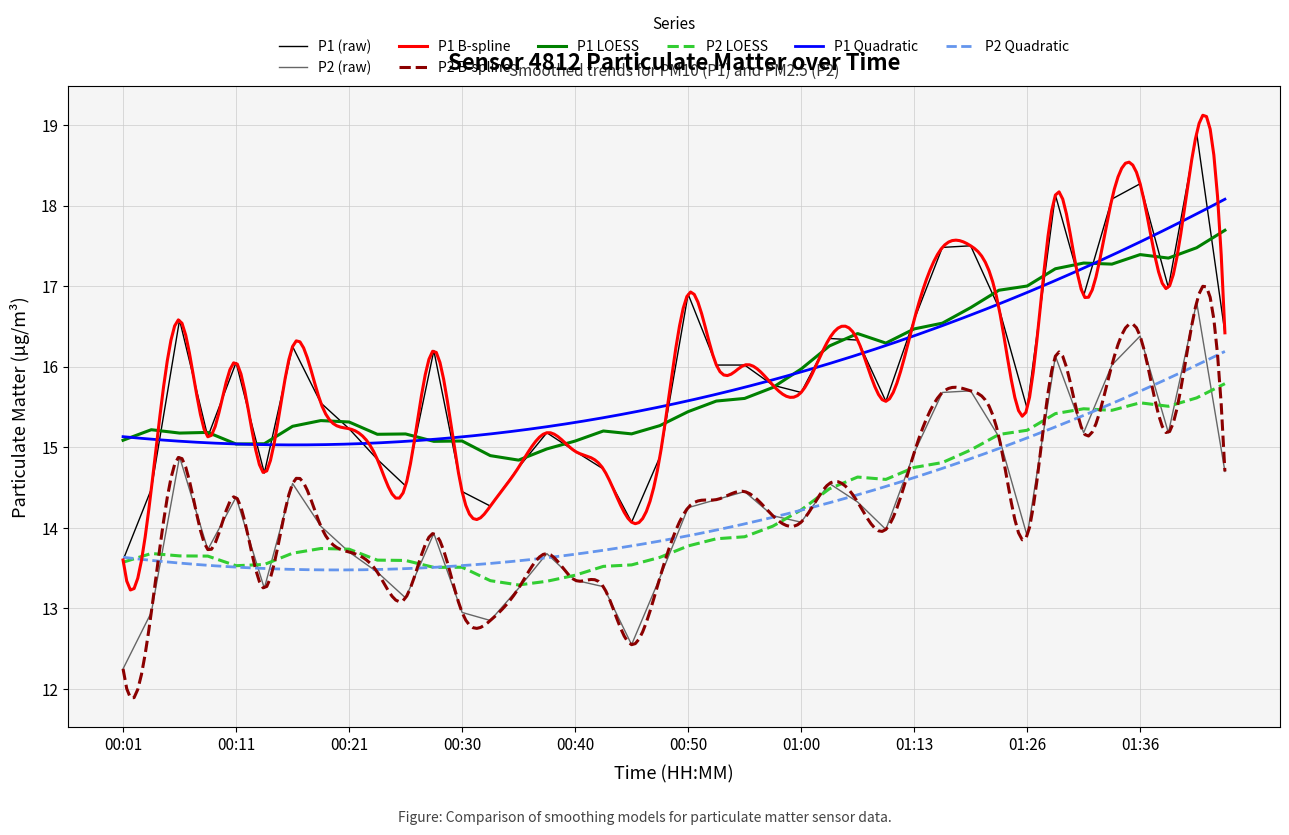

At which category is the sum across all series the highest?

01:41